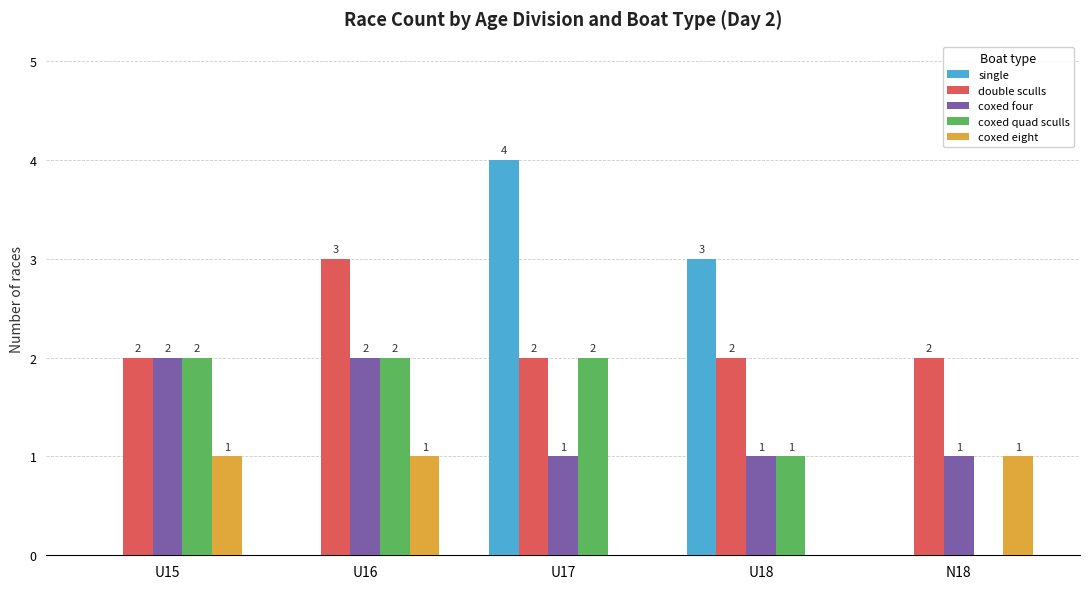

Which label corresponds to the largest value in the chart?

U17